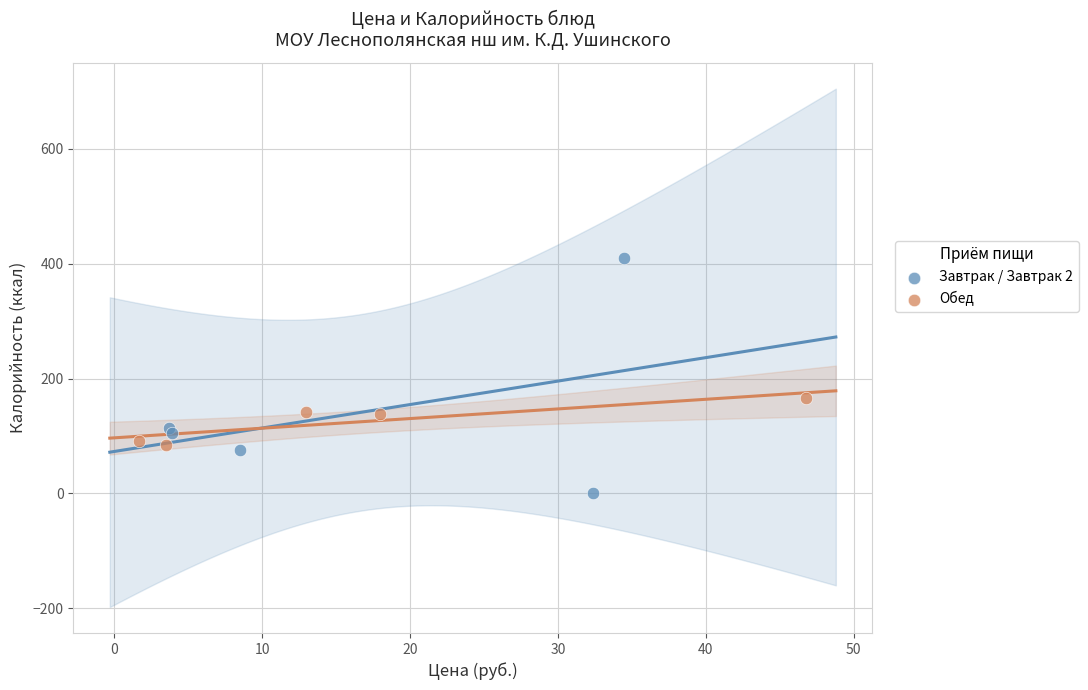

Which series reaches the minimum Y coordinate?

Завтрак / Завтрак 2